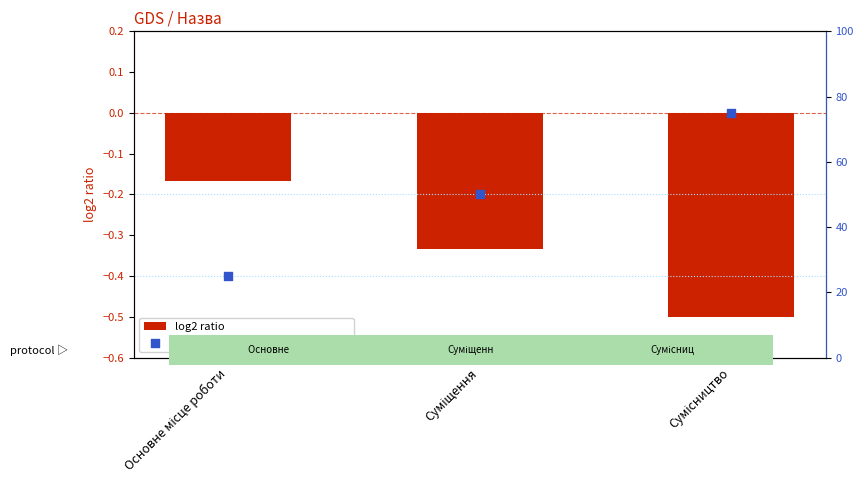

What are all the series names shown in the legend?

log2 ratio, percentile rank within the sample